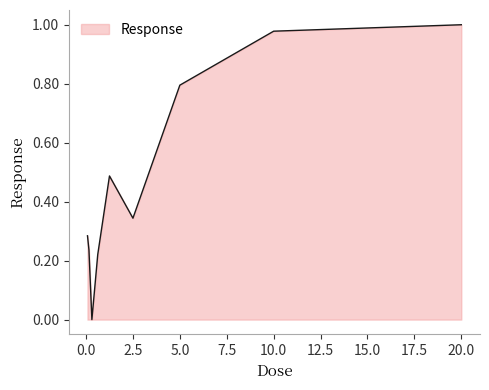

What is the label of the 7th point from the left?

5.0